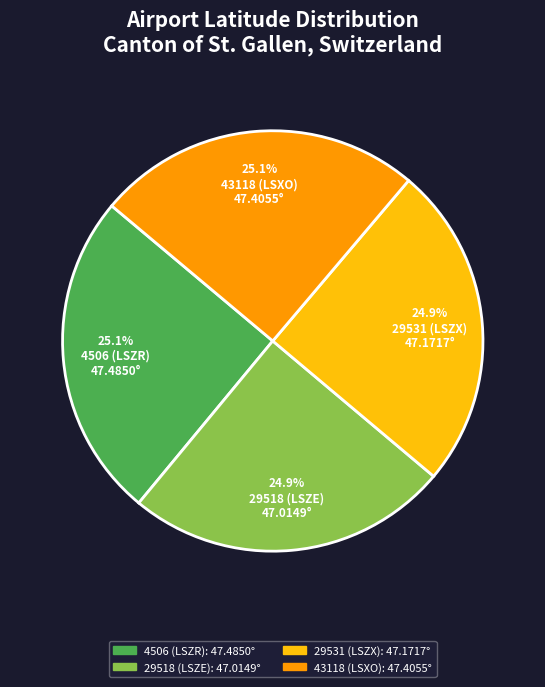

Approximately how many times larger is the value at 43118 (LSXO) compared to 29531 (LSZX)?

1.0